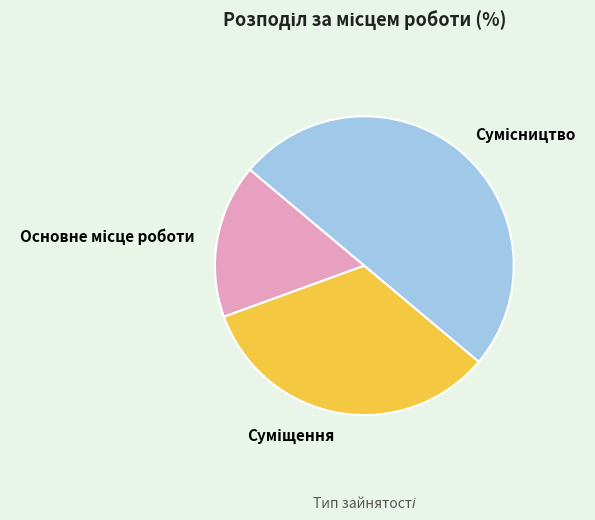

What is the total percentage of Суміщення and Основне місце роботи?

50.0%